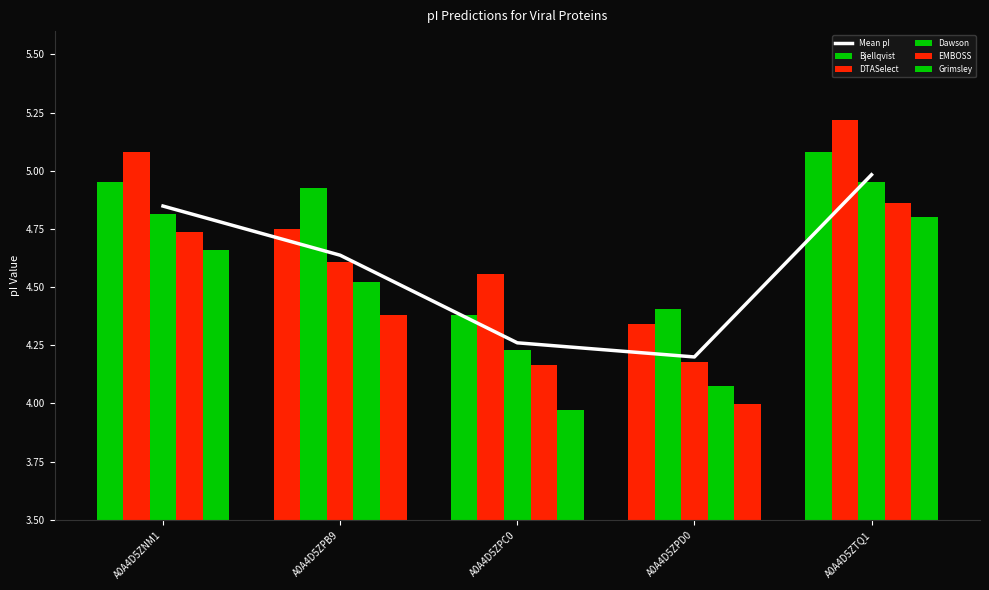

Which series has the largest range (max minus min)?

Grimsley